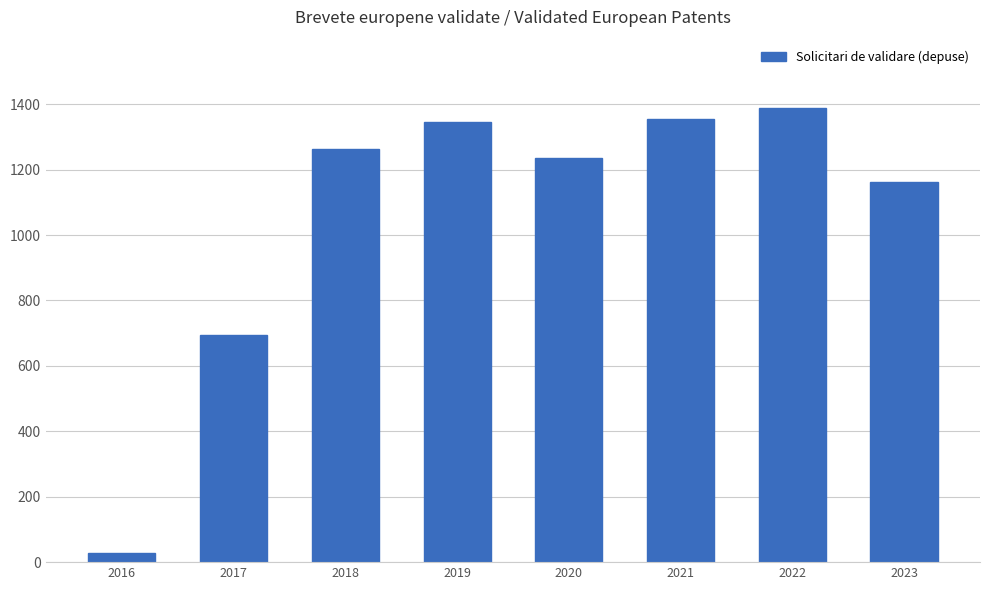

What is the average value?

1059